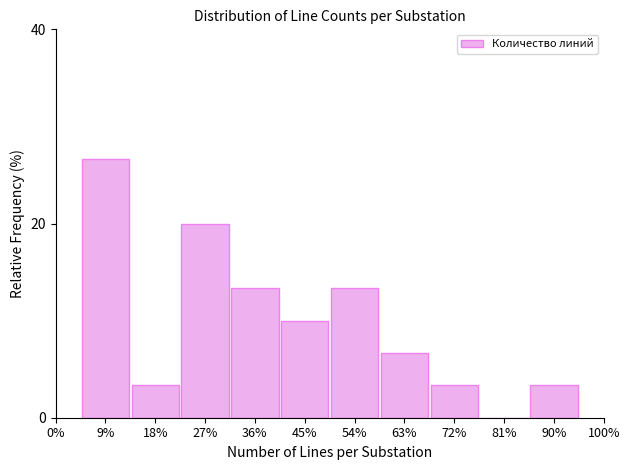

Reading right to left, transcribe all the data shown in this chart.

90%=3.3	81%=0.0	72%=3.3	63%=6.7	54%=13.3	45%=10.0	36%=13.3	27%=20.0	18%=3.3	9%=26.7